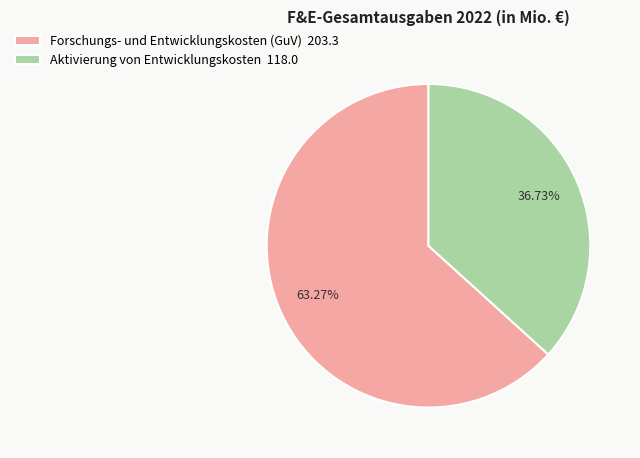

To the nearest percent, what percentage of the pie is Aktivierung von Entwicklungskosten?

37%